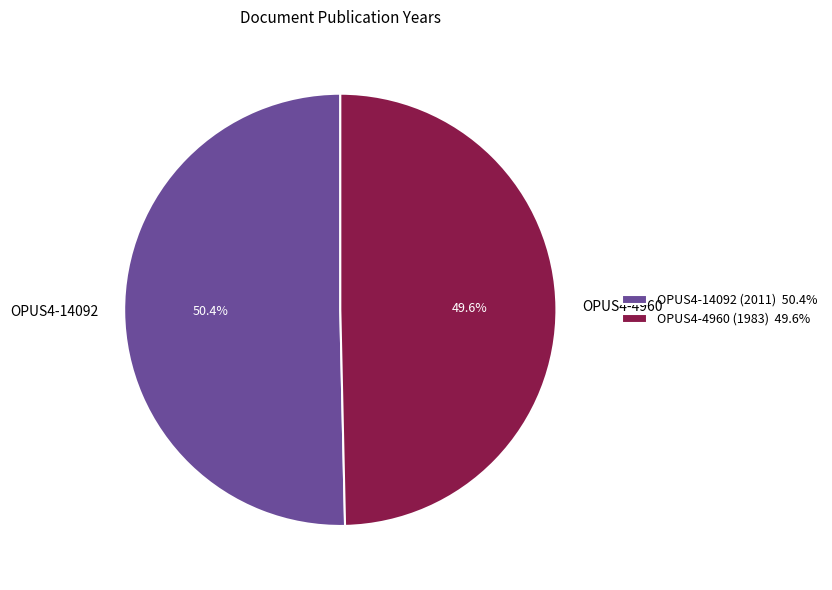

The OPUS4-4960 (1983) slice represents 60% of the pie. True or false?

False